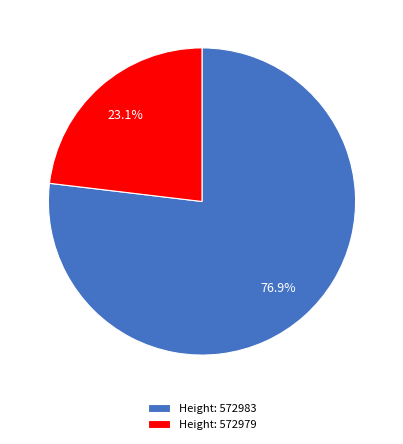

Does Height: 572979 represent more than half of the total?

No